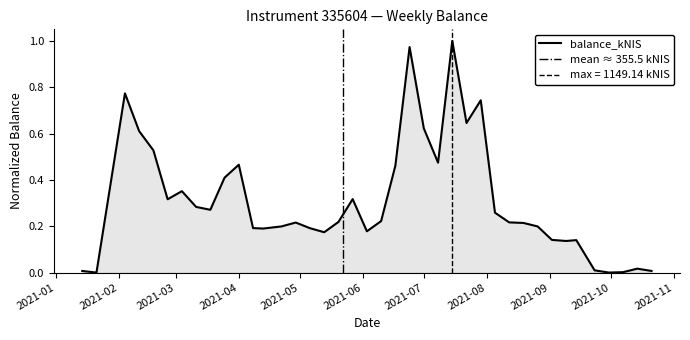

Reading left to right, transcribe all the data shown in this chart.

0.0	0.0	0.8	0.6	0.5	0.3	0.4	0.3	0.3	0.4	0.5	0.2	0.2	0.2	0.2	0.2	0.2	0.2	0.3	0.2	0.2	0.5	1.0	0.6	0.5	1.0	0.6	0.7	0.3	0.2	0.2	0.2	0.1	0.1	0.1	0.0	0.0	0.0	0.0	0.0